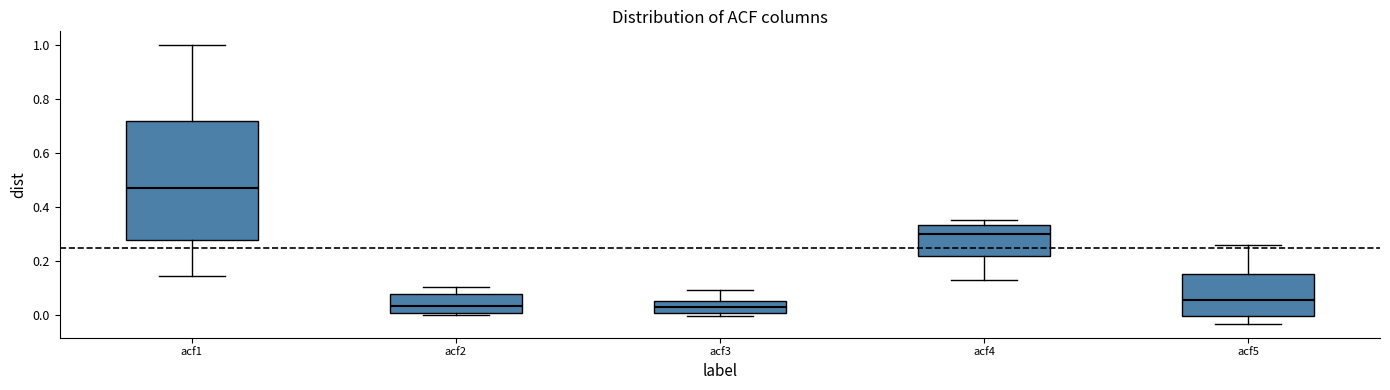

Where is the lower edge of the box for acf3 on the y-axis? The values are not printed on the chart, so give them approximately, as read against the axis.

0.00